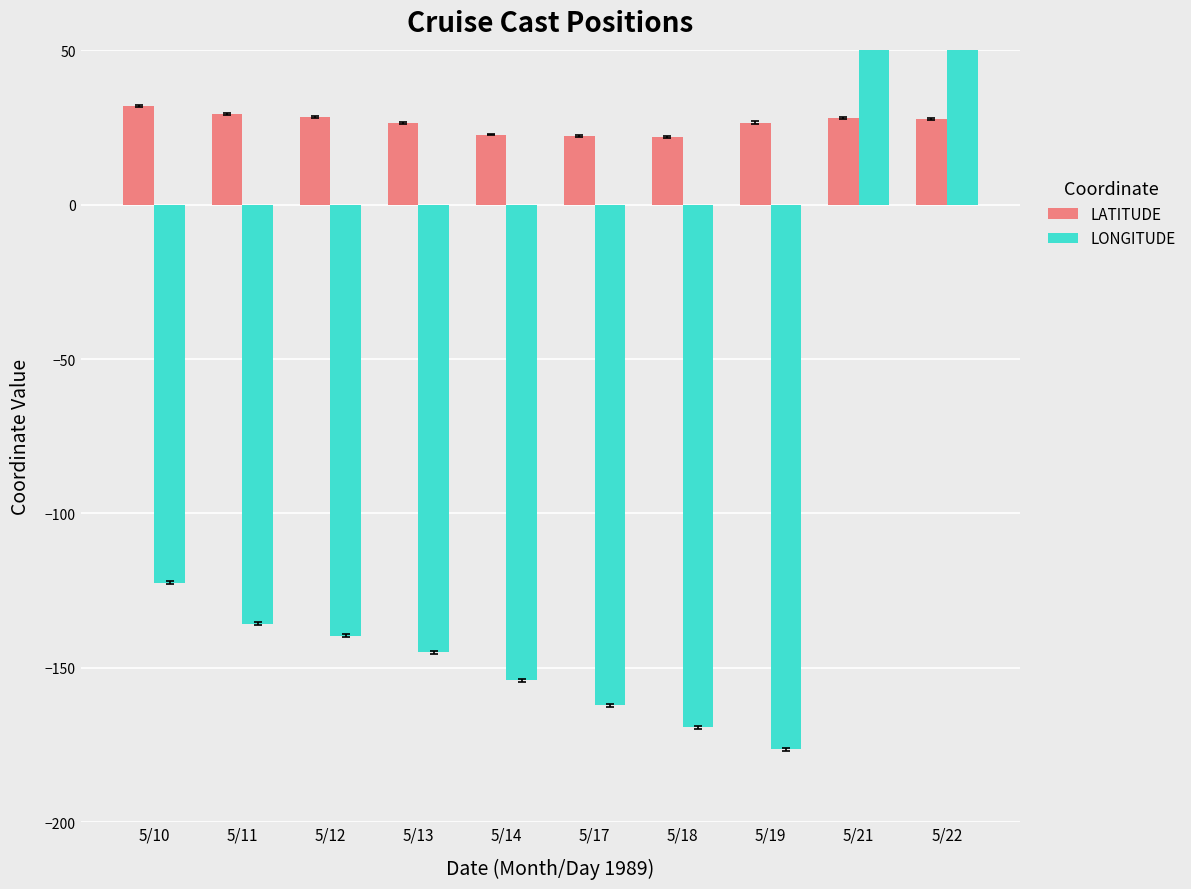

At how many categories does at least one series exceed -116?

10